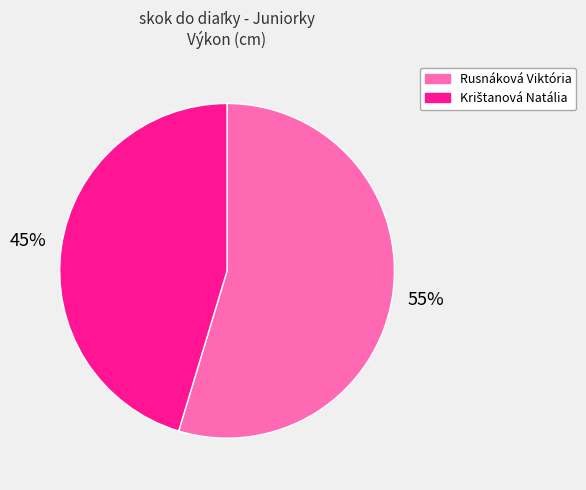

To the nearest percent, what is the average slice percentage?

50%